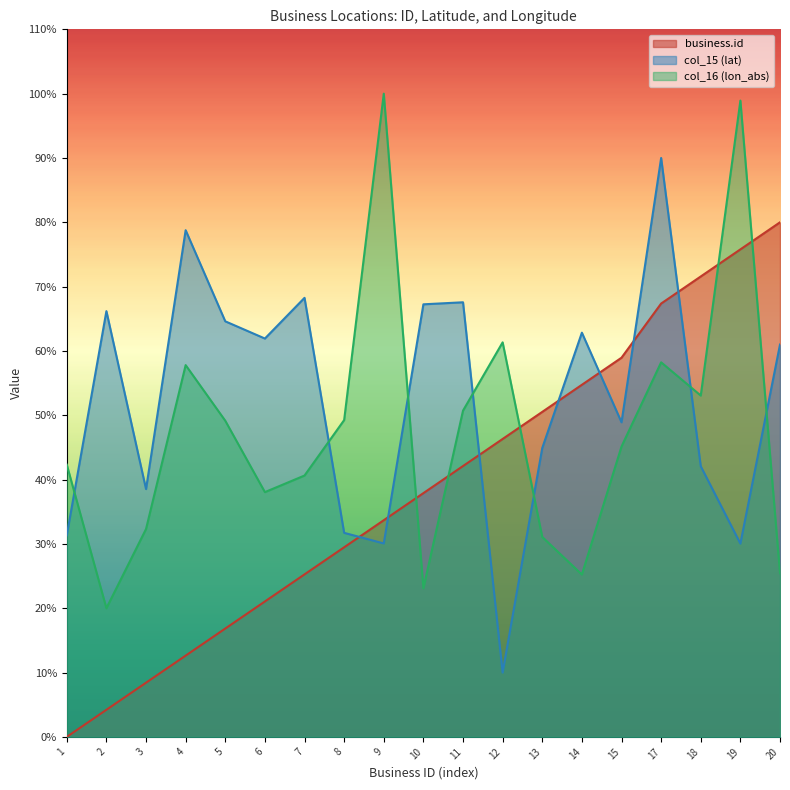

At how many categories does at least one series exceed 70?

6